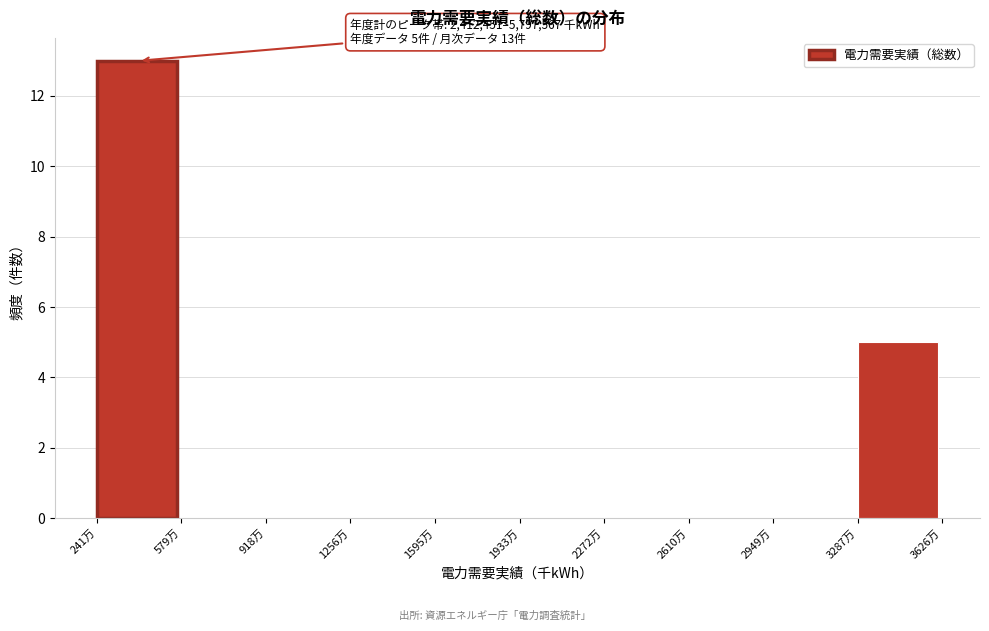

Reading right to left, list all the values displayed in this chart.

3287万=5	2949万=0	2610万=0	2272万=0	1933万=0	1595万=0	1256万=0	918万=0	579万=0	241万=13